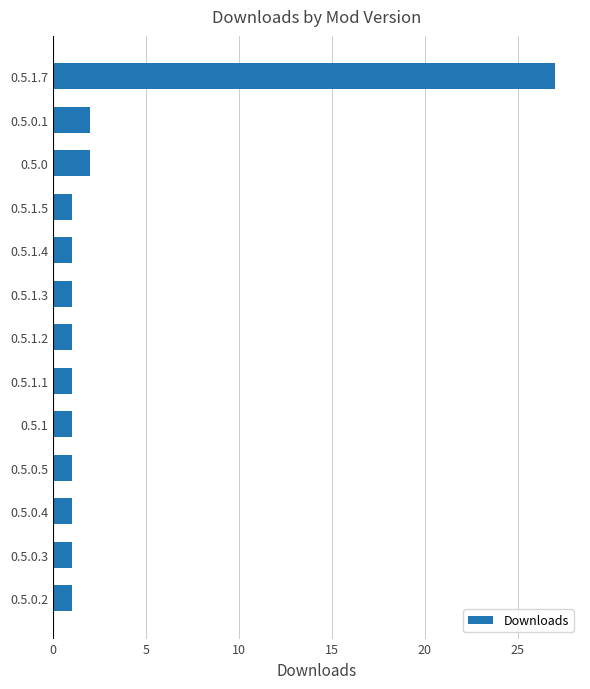

The value at 0.5.0.3 is 0. True or false?

False